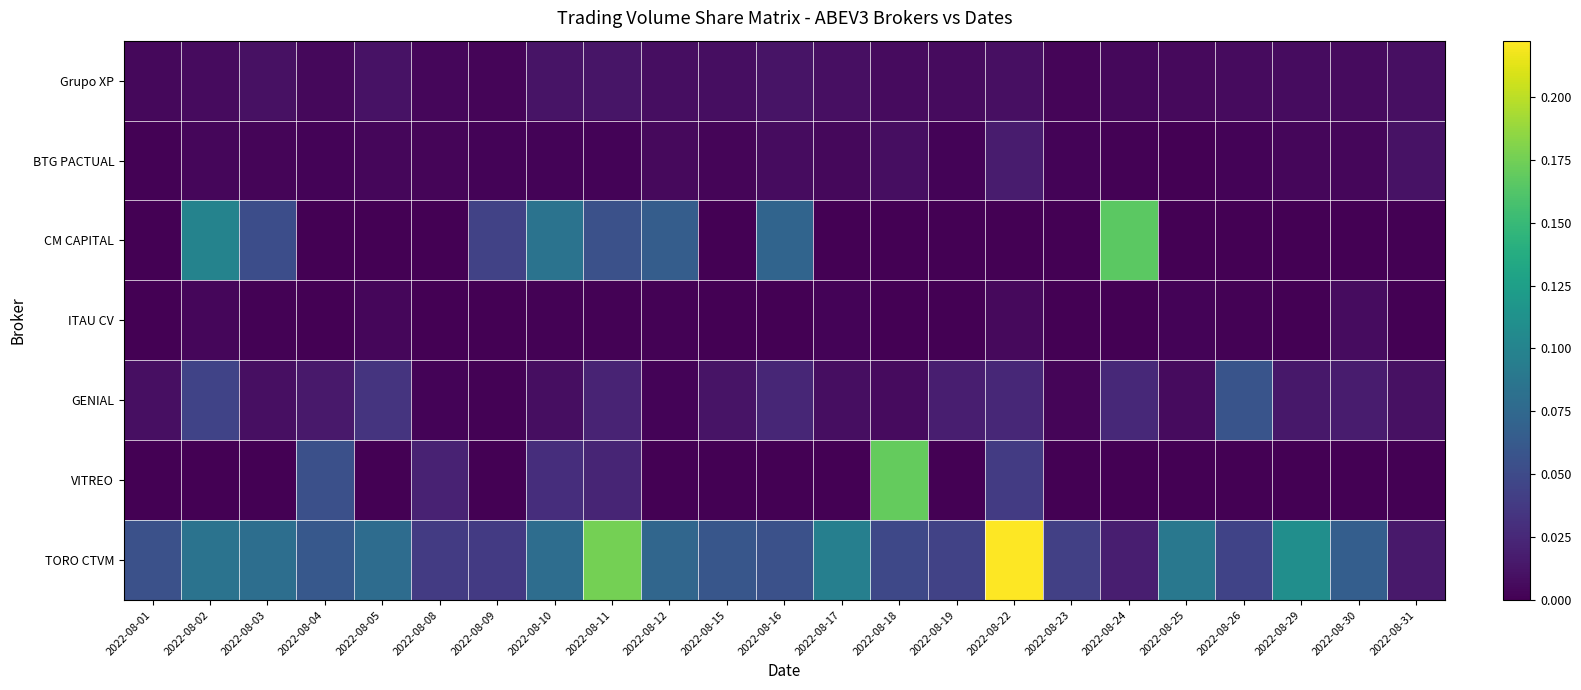

Between 2022-08-12 and 2022-08-17, which series saw the biggest shift?

CM CAPITAL